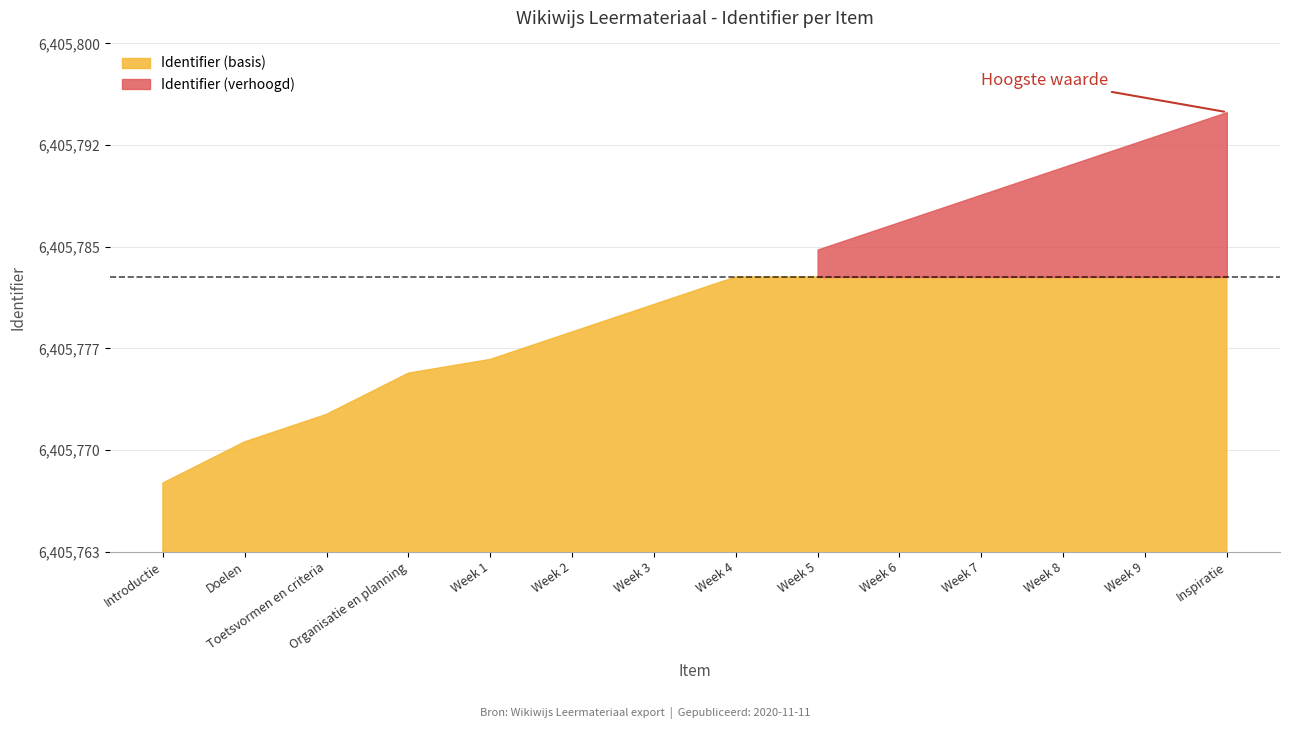

What is the maximum value shown in the chart?

6405795